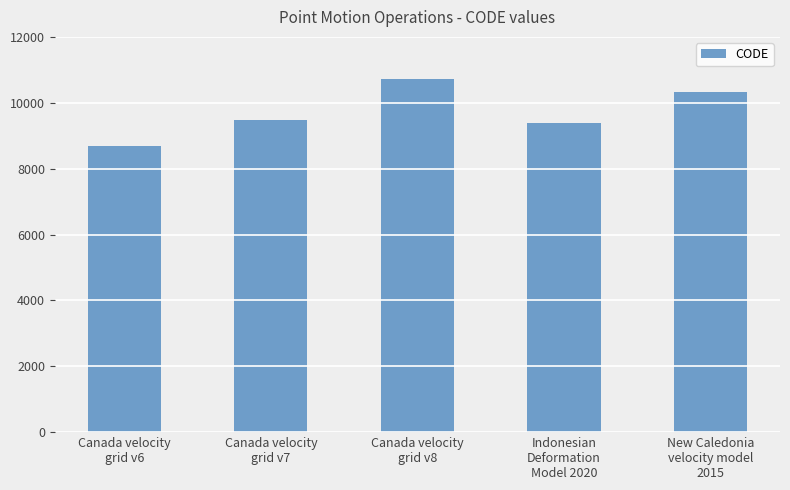

What is the ratio of the value at New Caledonia
velocity model
2015 to the value at Canada velocity
grid v8?

1.0